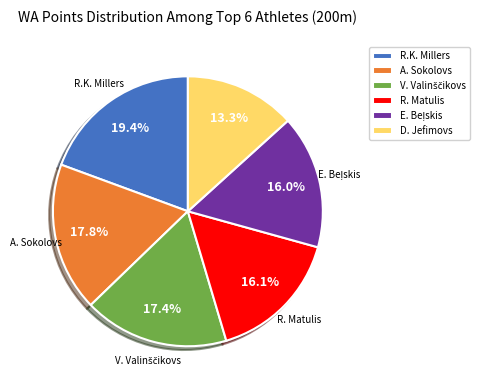

Is there a majority slice in this chart?

No